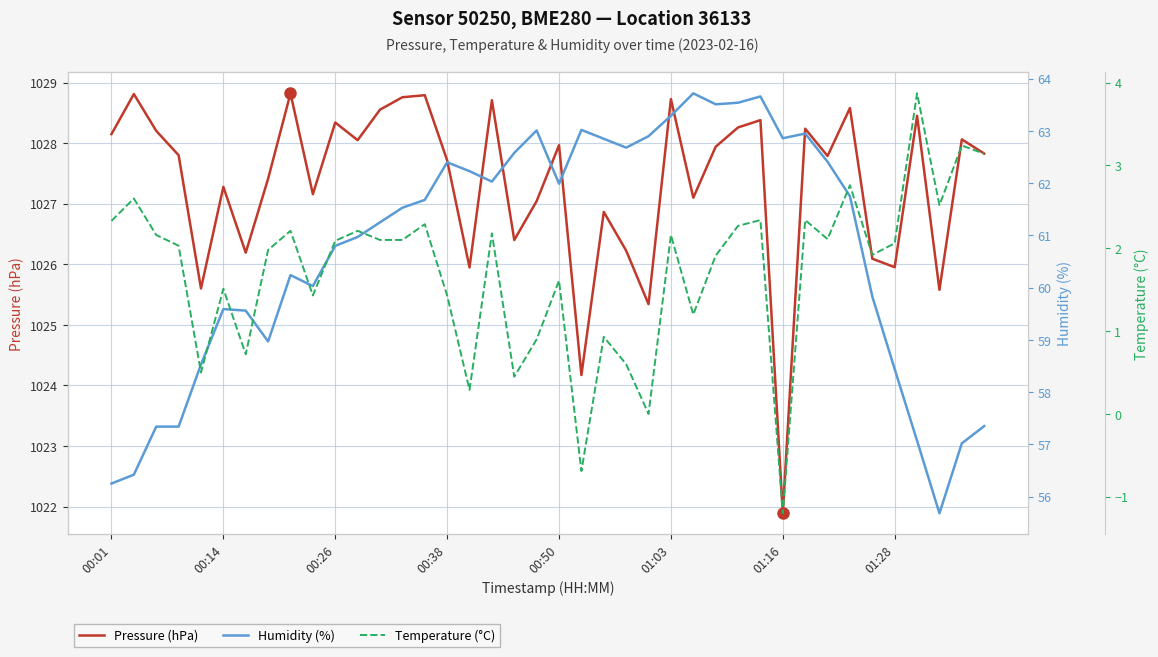

List the labels in order of Humidity (%) value, largest first.

26, 29, 28, 27, 25, 21, 19, 31, 24, 30, 22, 23, 18, 32, 15, 16, 17, 20, 33, 14, 13, 12, 11, 10, 8, 9, 34, 01:03, 01:16, 01:28, 00:50, 35, 39, 00:26, 00:38, 36, 38, 00:14, 00:01, 37